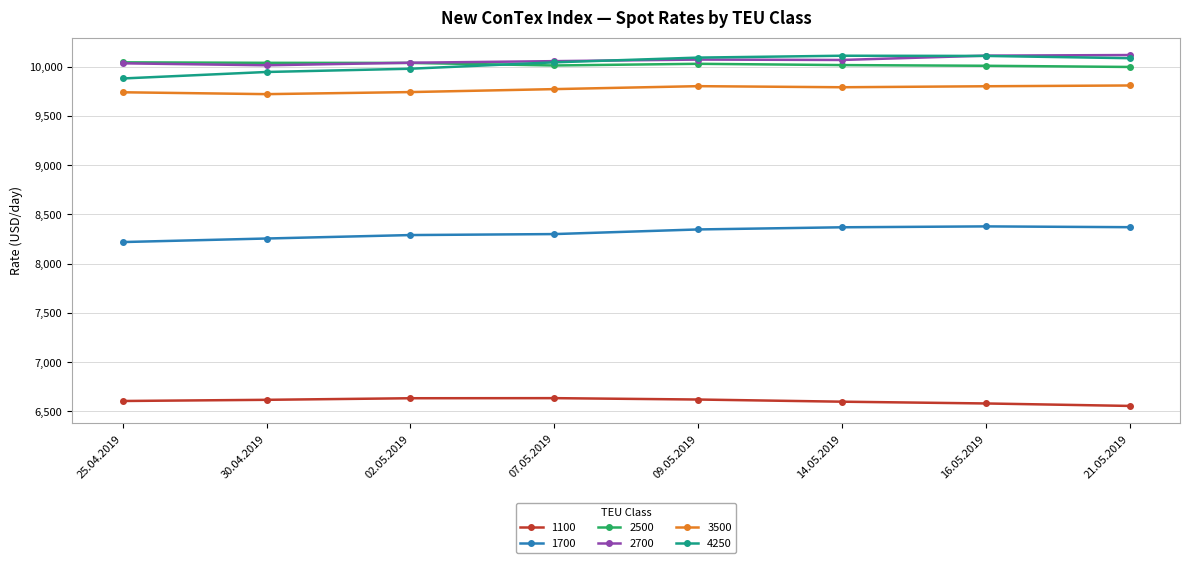

How many intersections are there between 2700 and 2500?

1